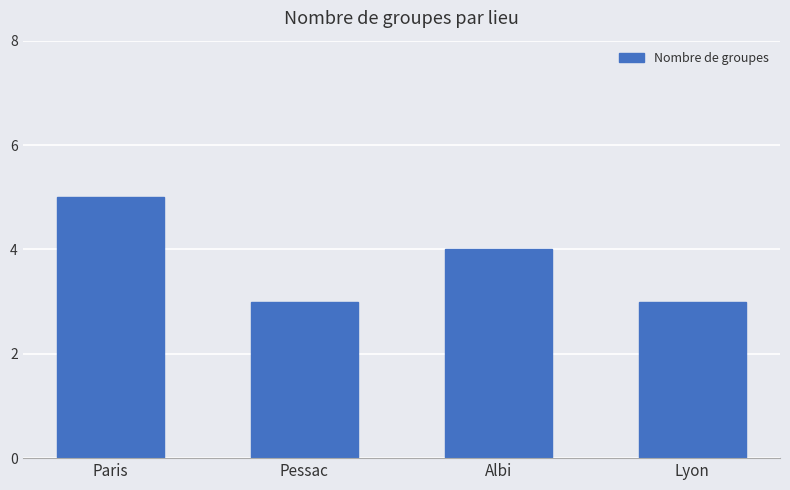

The value at Pessac is 3. True or false?

True